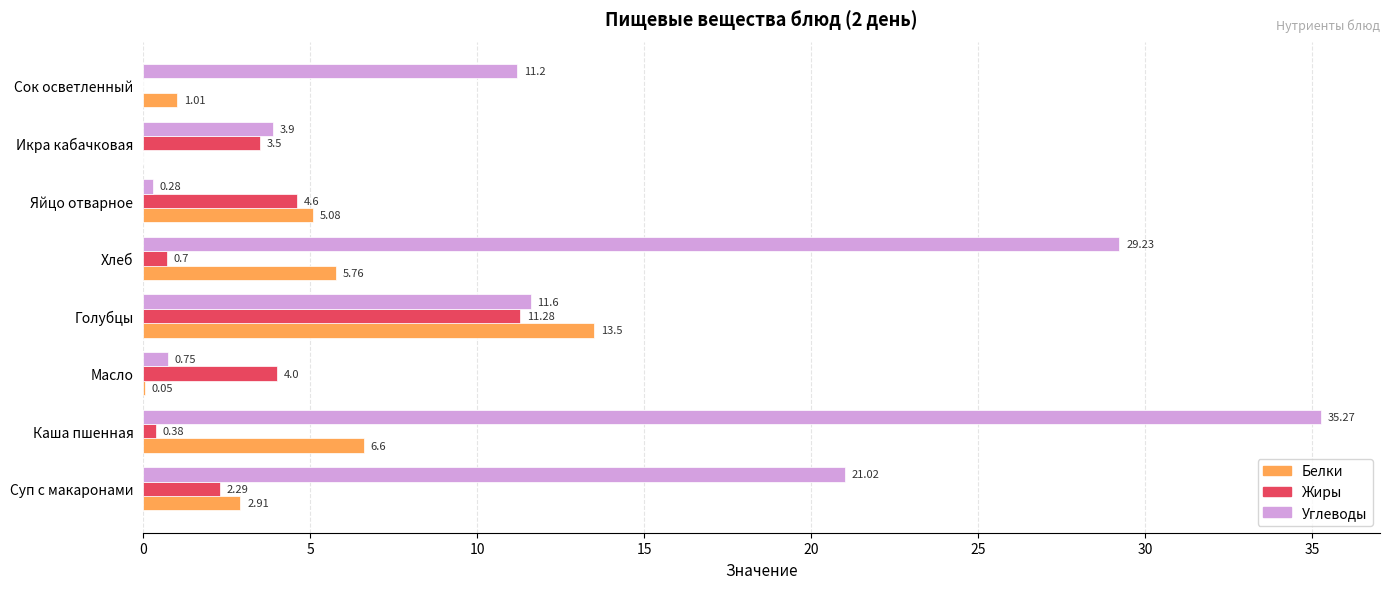

What are all the series names shown in the legend?

Белки, Жиры, Углеводы